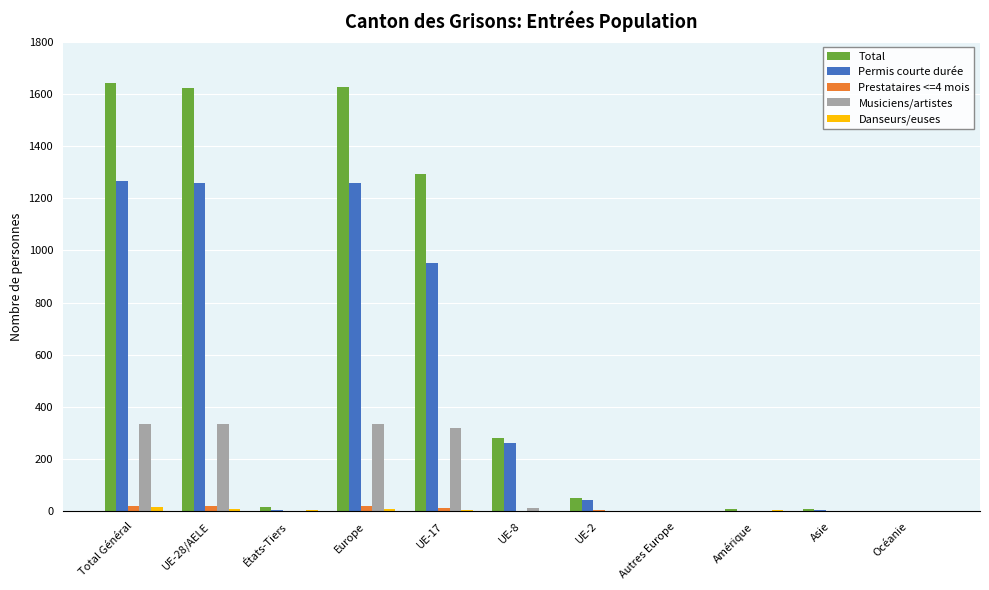

The value of Permis courte durée at UE-2 is 43. True or false?

True